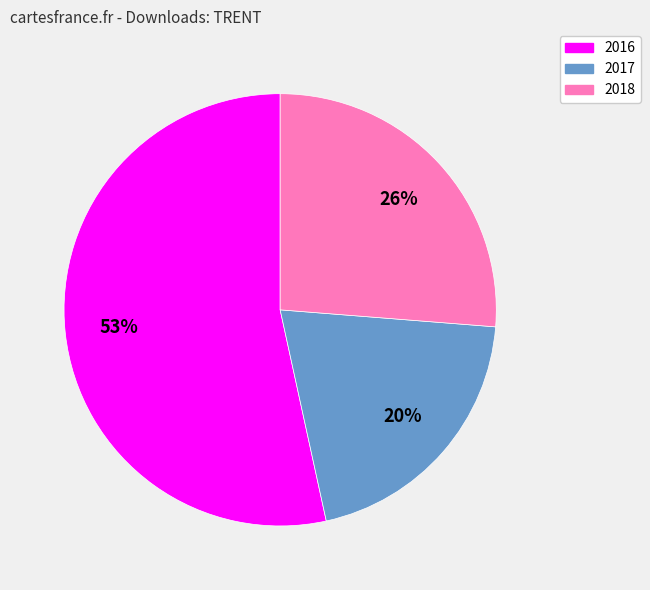

Is there any slice that represents more than half of the pie?

Yes